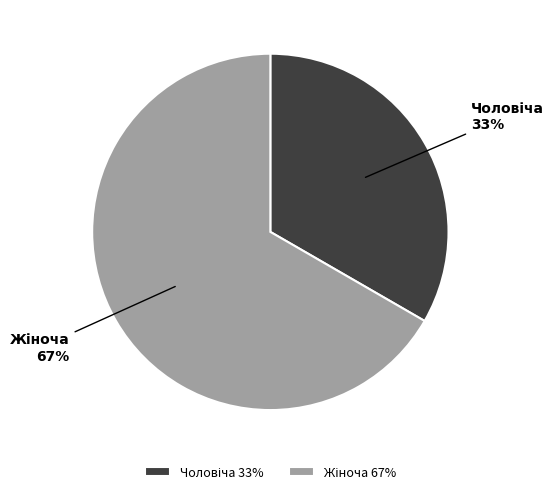

Is there a majority slice in this chart?

Yes